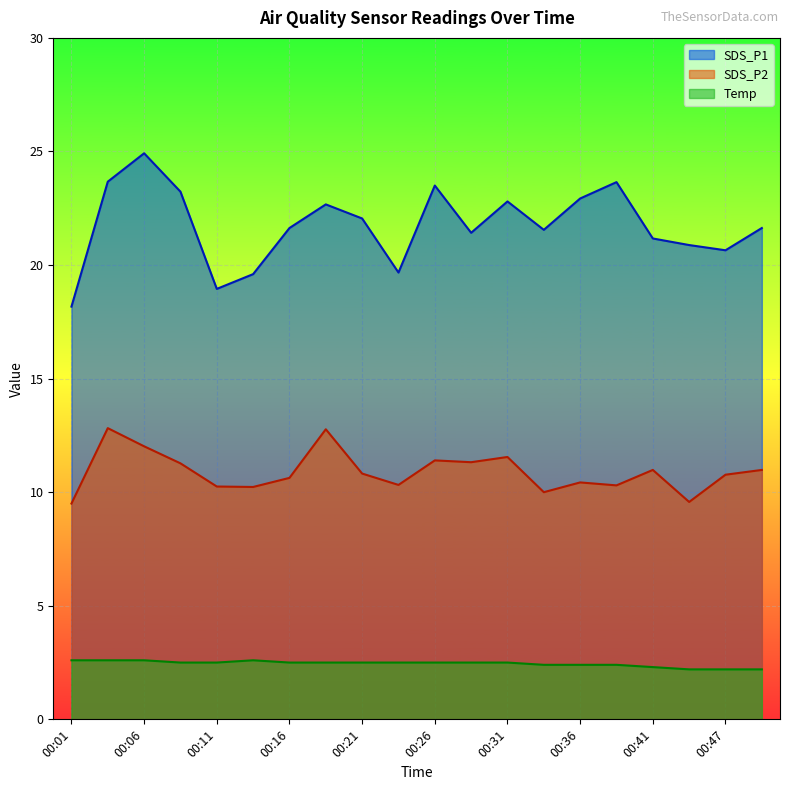

What is the sum of all SDS_P2 values?

217.9